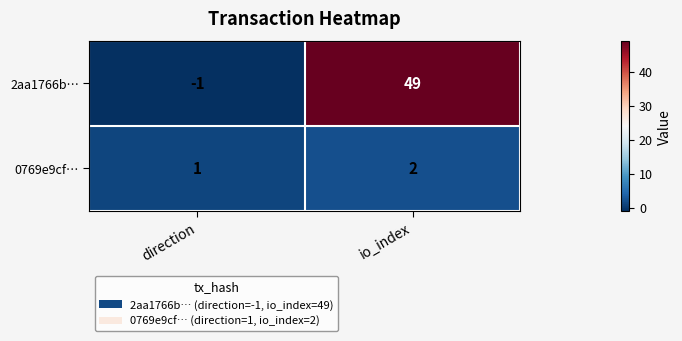

The value of 0769e9cf… at io_index is 1. True or false?

False